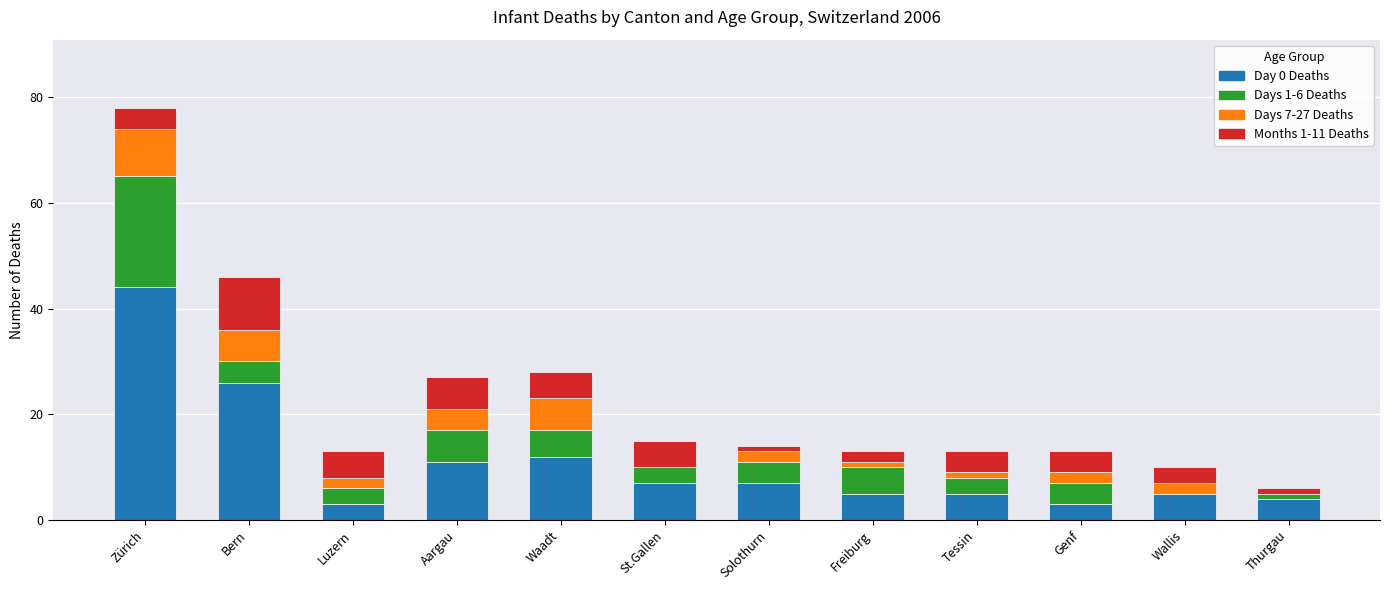

At which category is the sum across all series the highest?

Zürich